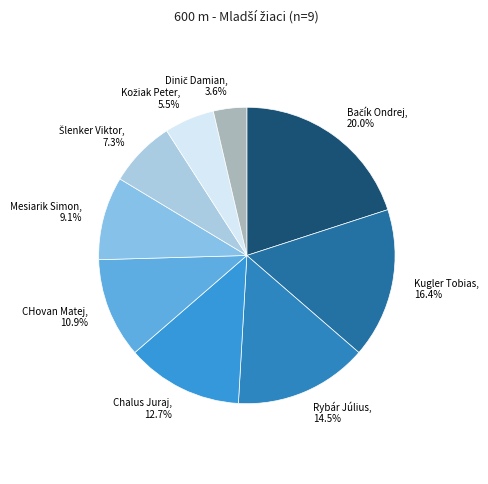

Is CHovan Matej the majority of the pie?

No